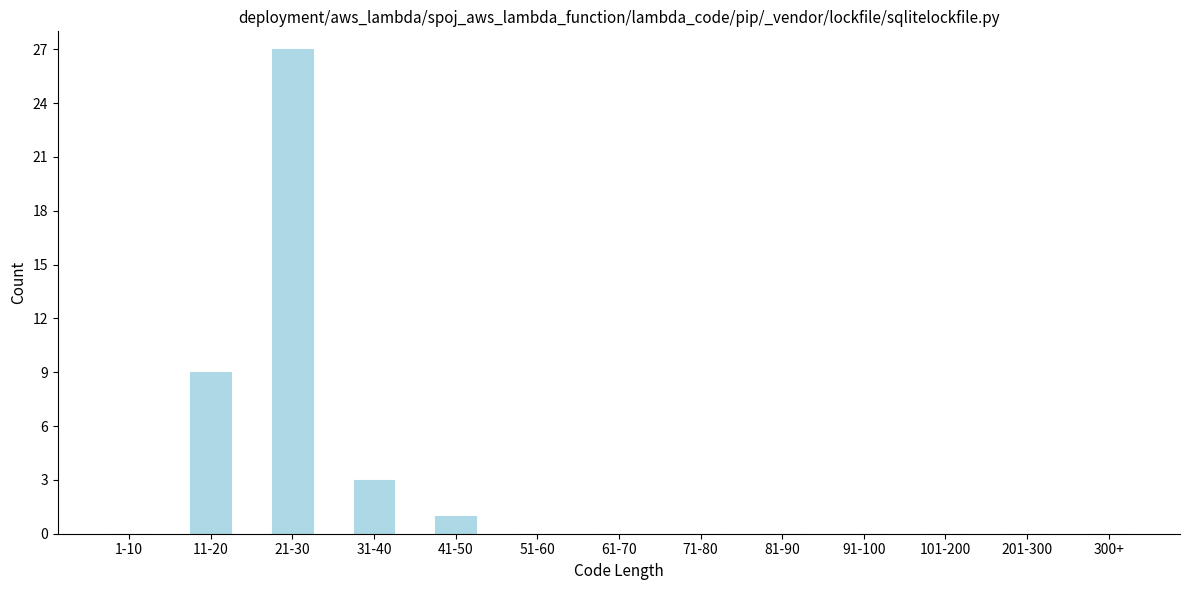

Reading right to left, list all the values displayed in this chart.

300+=0	201-300=0	101-200=0	91-100=0	81-90=0	71-80=0	61-70=0	51-60=0	41-50=1	31-40=3	21-30=27	11-20=9	1-10=0